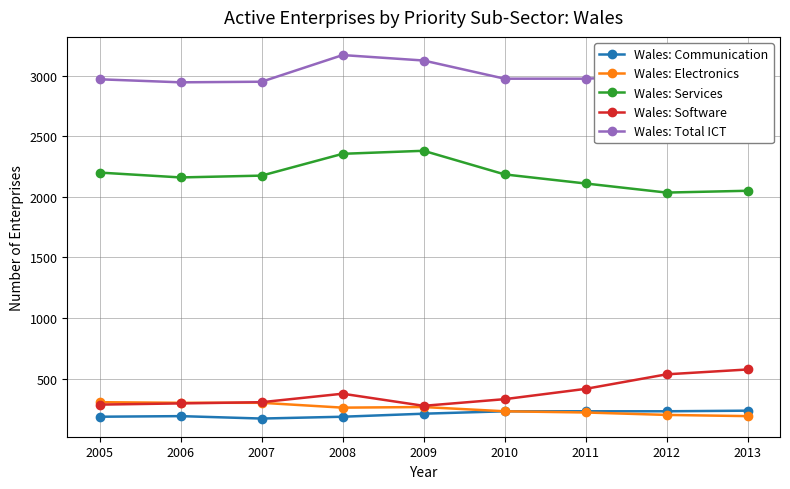

Which series has the widest spread of values?

Wales: Services